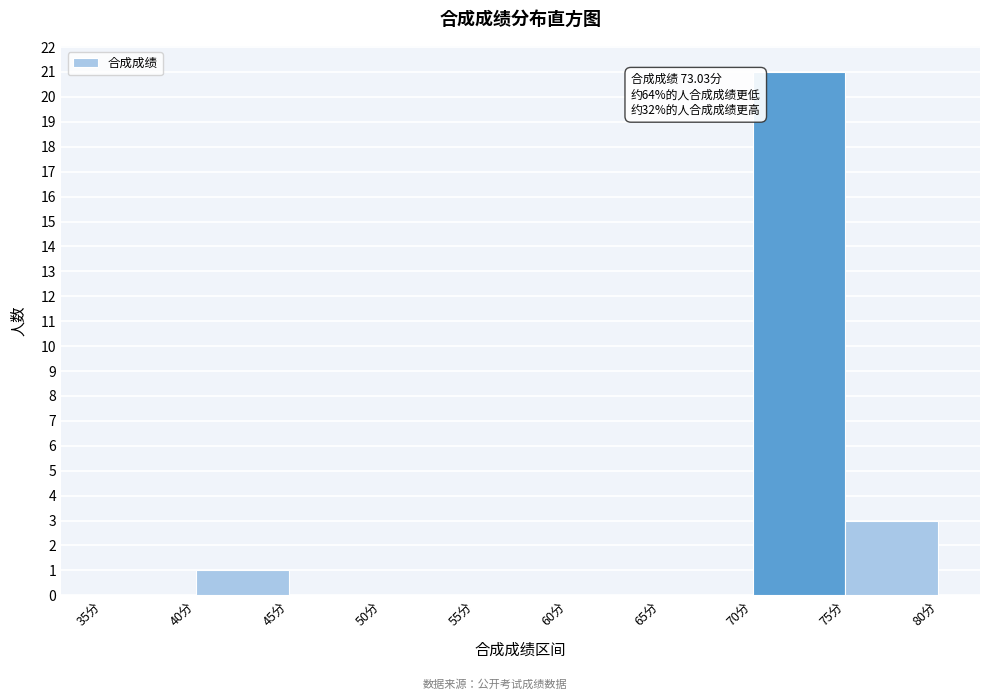

Which range on the x-axis has the tallest bar?

70 to 75